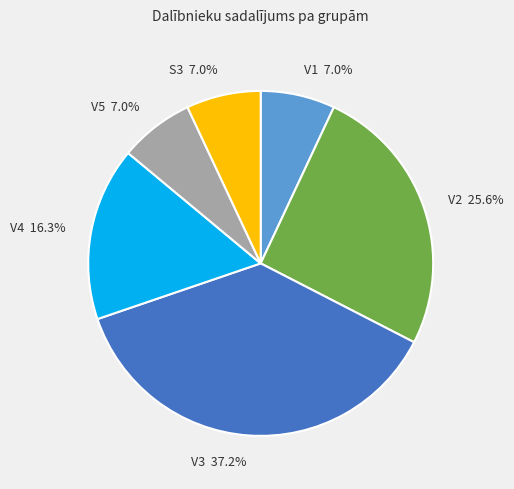

Is there a majority slice in this chart?

No